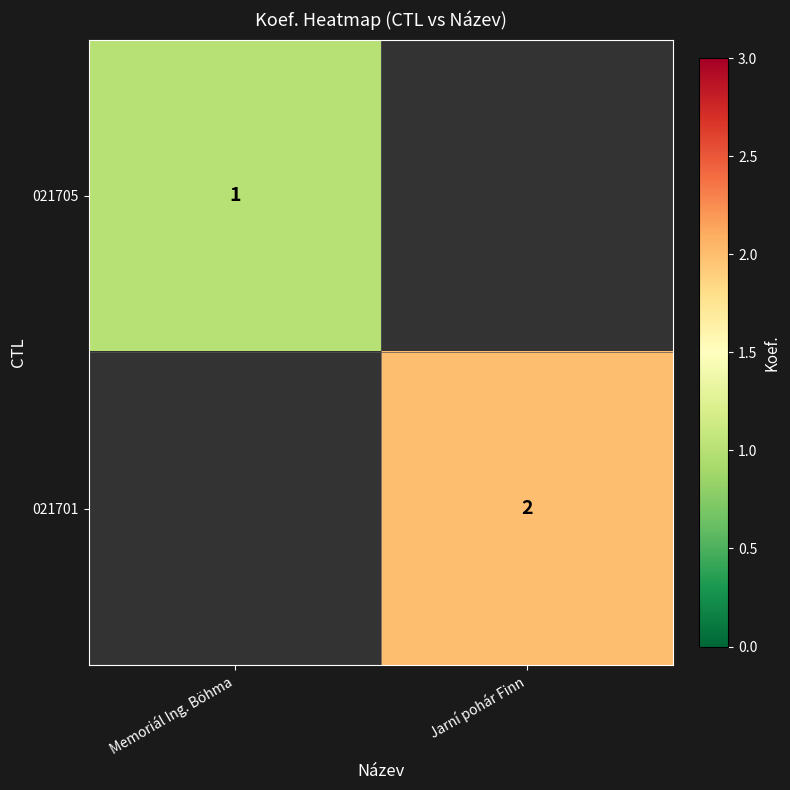

The 021705 series shows 0 at Memoriál Ing. Böhma. True or false?

False